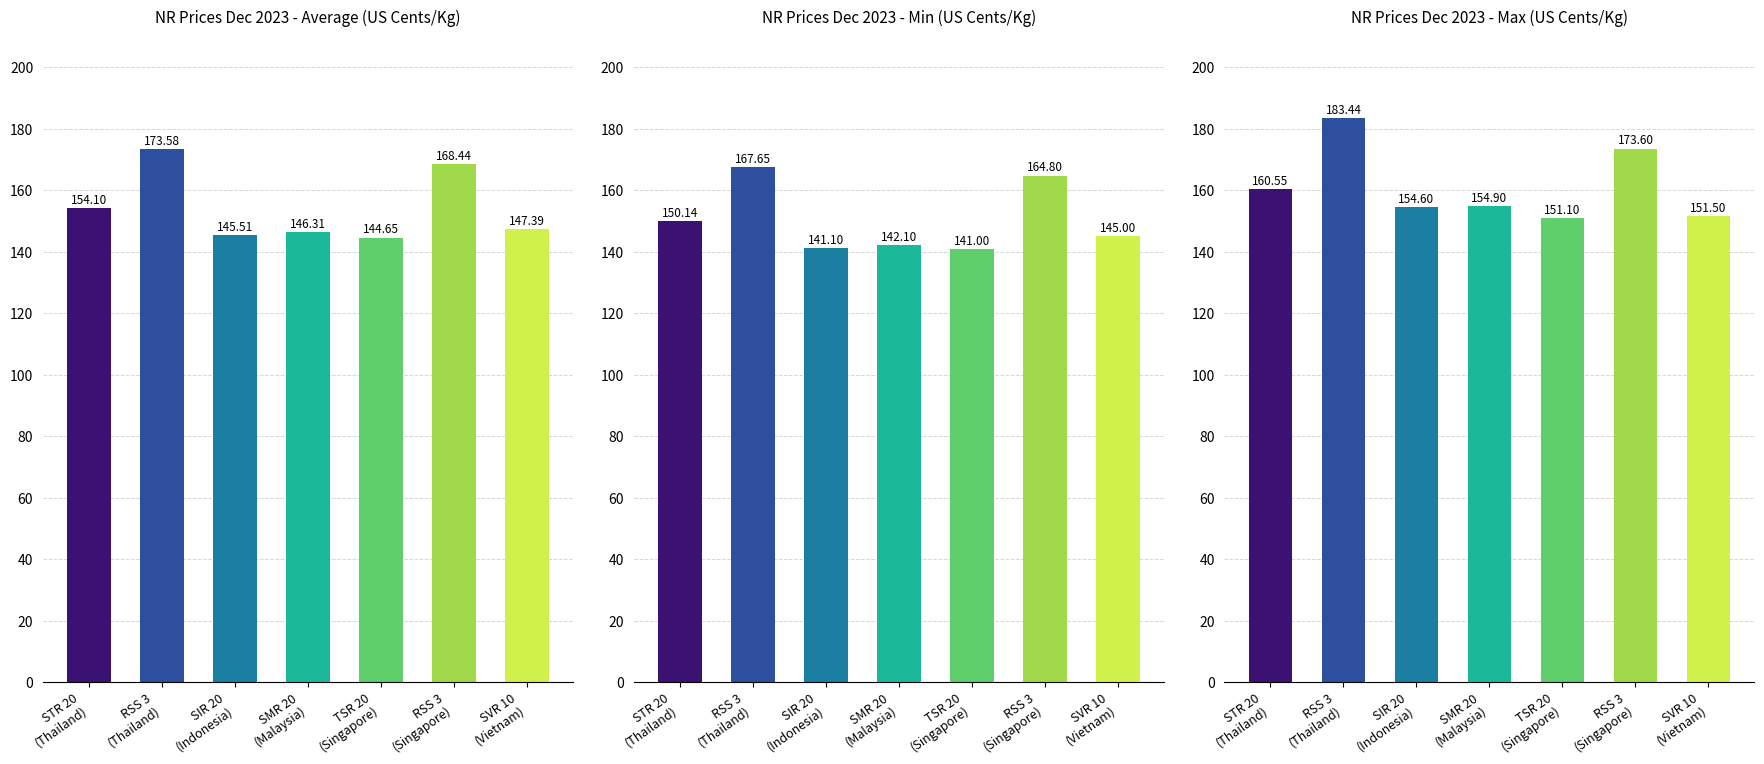

Which series changed the most between SMR 20
(Malaysia) and RSS 3
(Singapore)?

Min